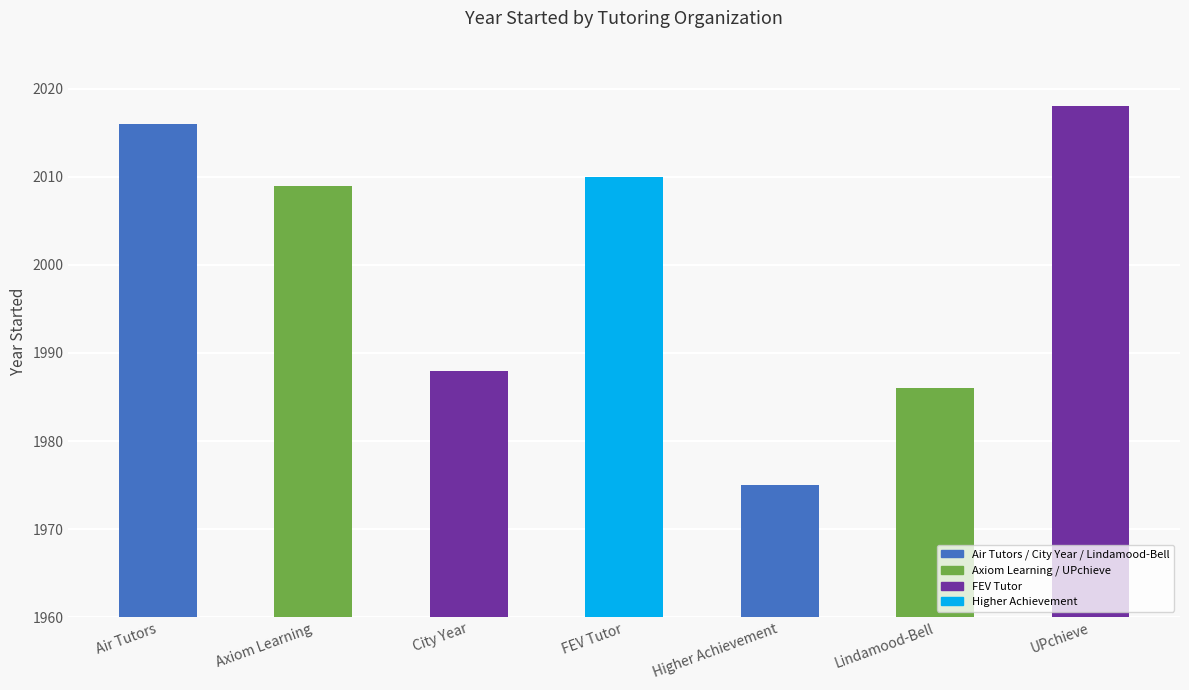

What is the change in value from City Year to FEV Tutor?

+22